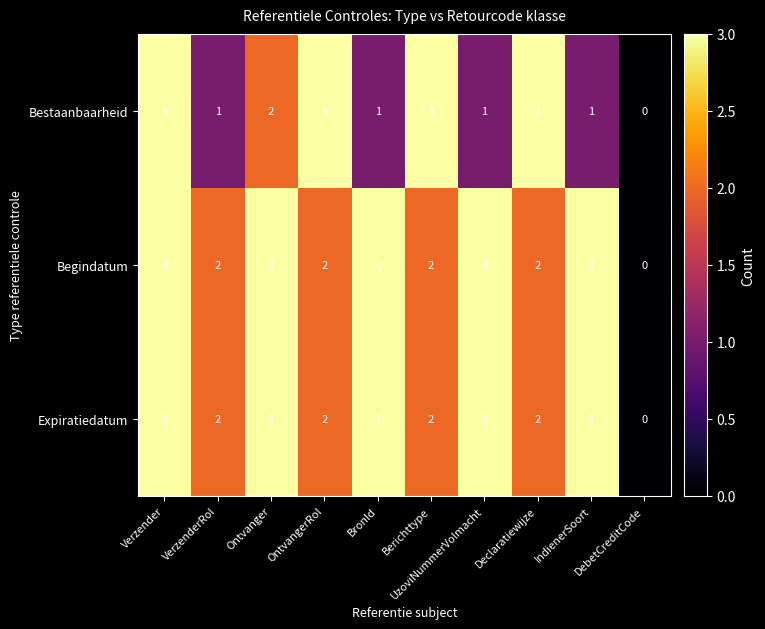

What is the highest value of the Begindatum series?

3